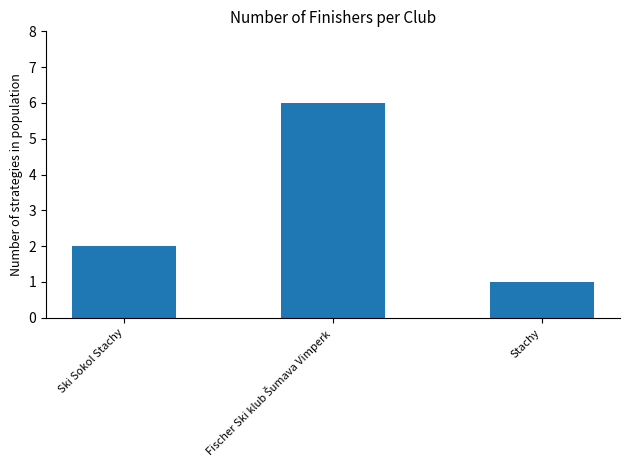

What is the smallest value displayed?

1